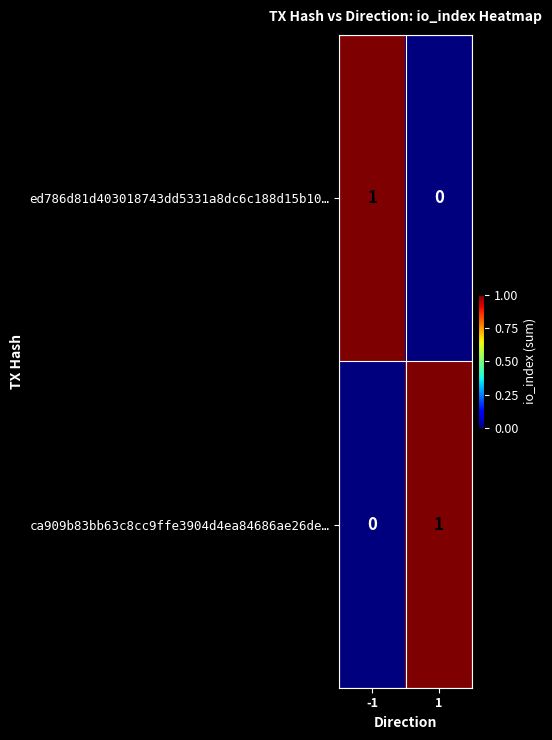

Is the value of ed786d81d403018743dd5331a8dc6c188d15b10… at -1 greater than the value of ca909b83bb63c8cc9ffe3904d4ea84686ae26de… at -1?

Yes